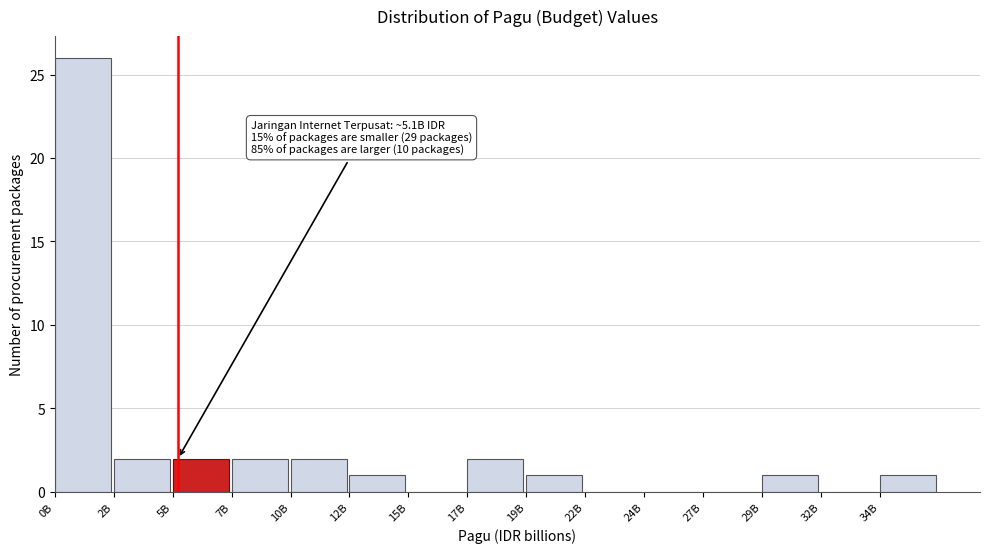

Reading right to left, extract all data points from this chart.

34B=1	32B=0	29B=1	27B=0	24B=0	22B=0	19B=1	17B=2	15B=0	12B=1	10B=2	7B=2	5B=2	2B=2	0B=26